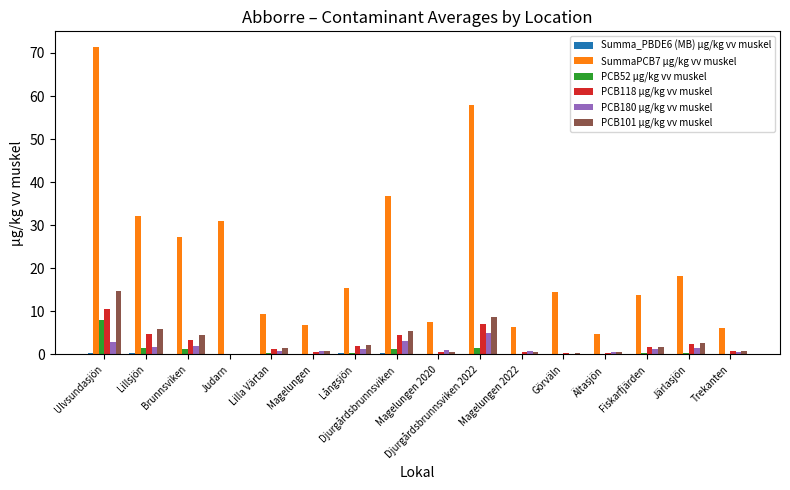

Which series has the largest total across all categories?

SummaPCB7 µg/kg vv muskel